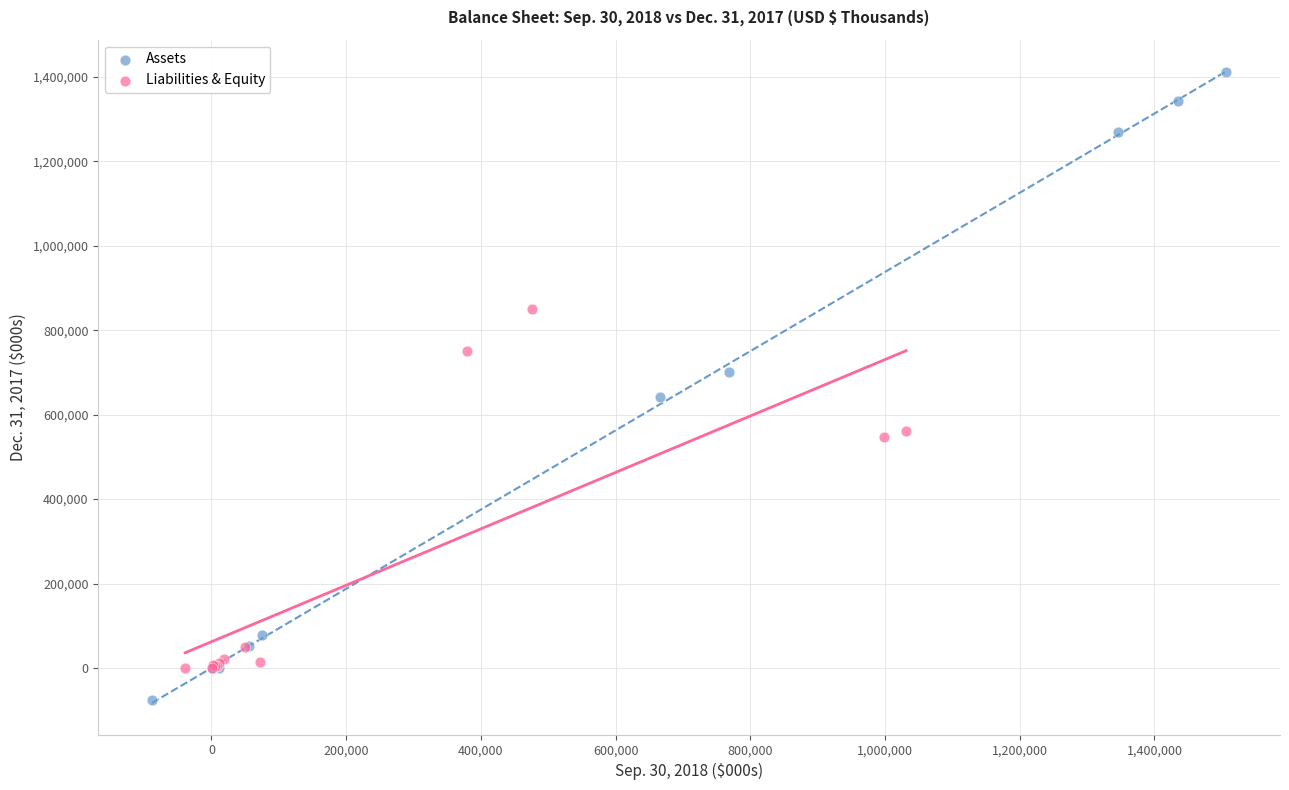

Which series has the largest Y range (max minus min)?

Assets